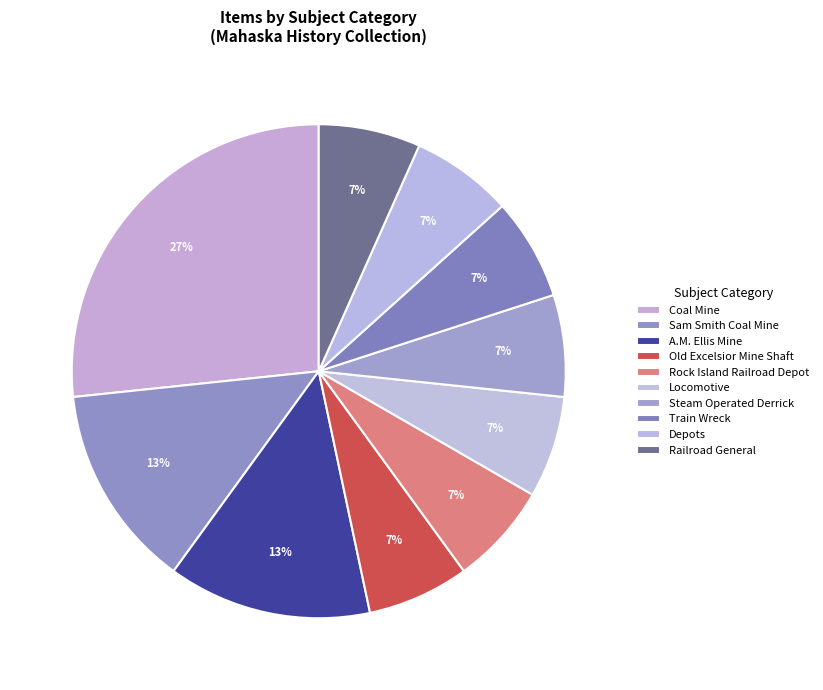

Count the number of slices in the pie.

10